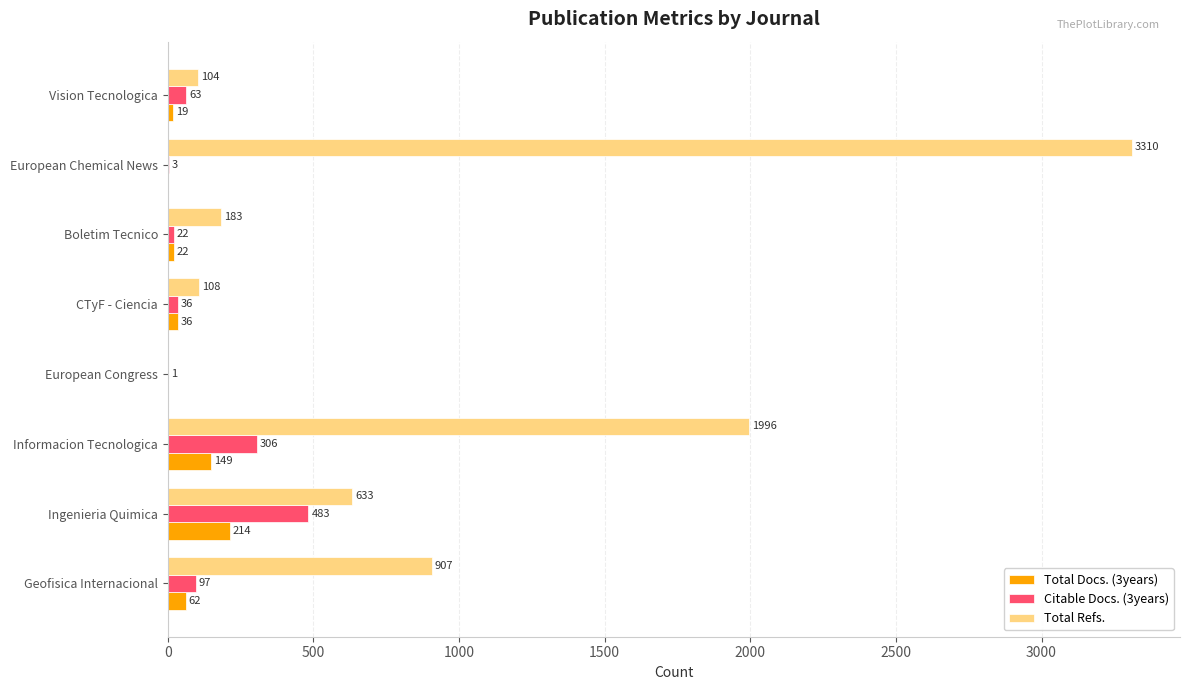

Between Informacion Tecnologica and Boletim Tecnico, which series saw the biggest shift?

Total Refs.